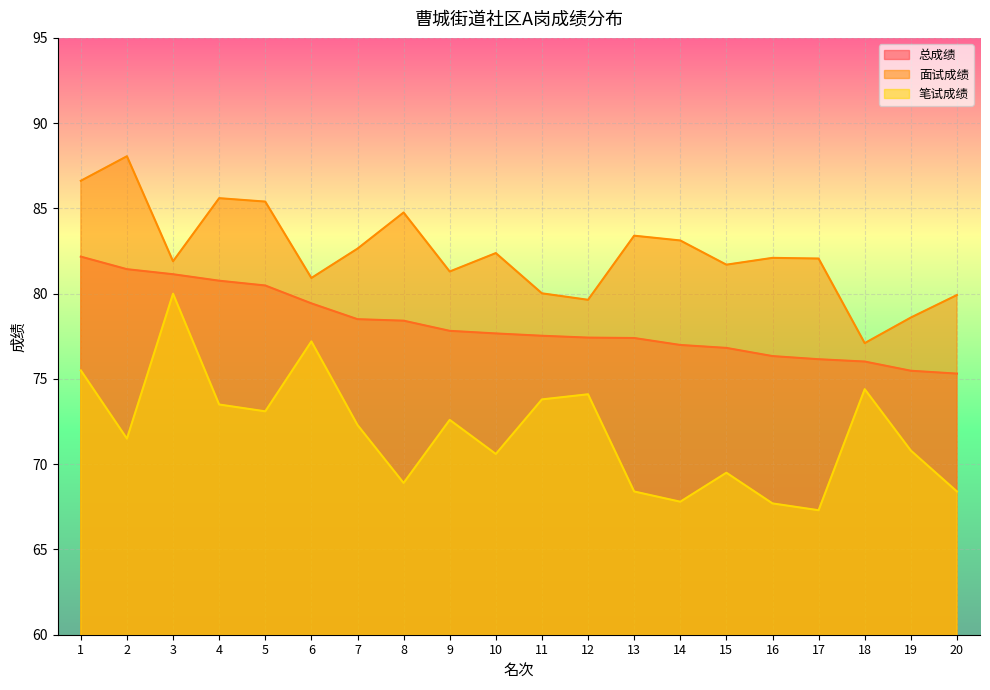

At how many categories does at least one series exceed 70?

20